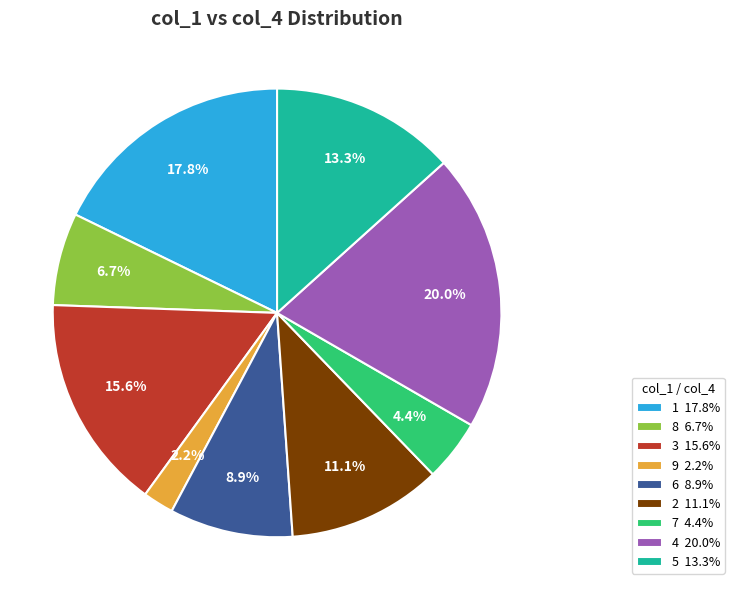

Rank the categories by value from lowest to highest.

9, 7, 8, 6, 2, 5, 3, 1, 4